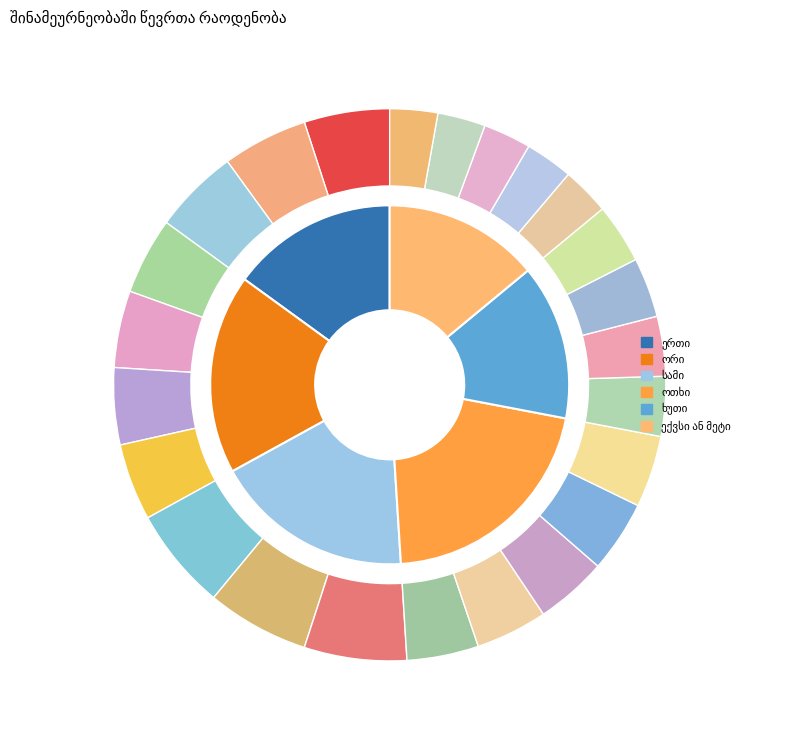

Is it true that ხუთი is 2% of the pie?

False